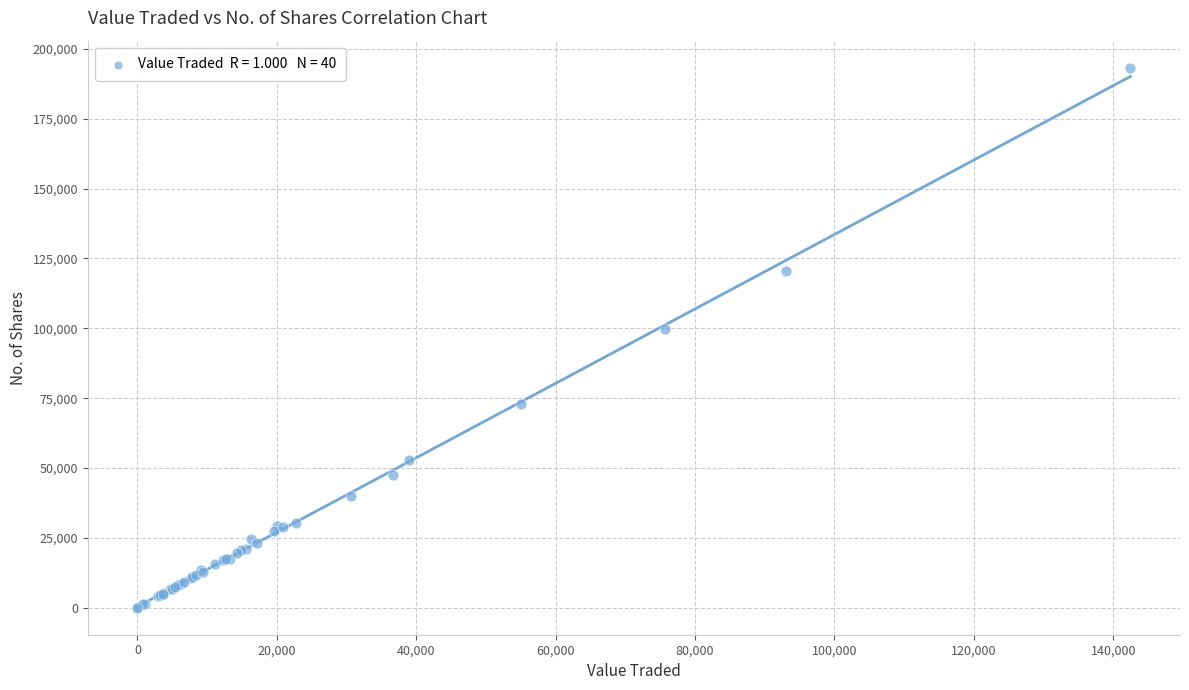

What Y value in the scatter plot is closest to 96642?

99632